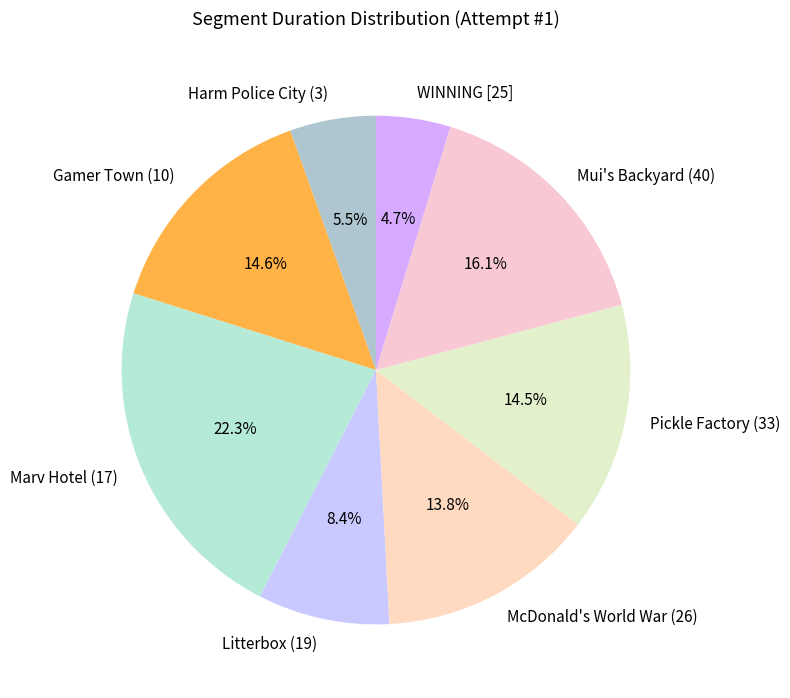

Is Marv Hotel (17) the majority of the pie?

No